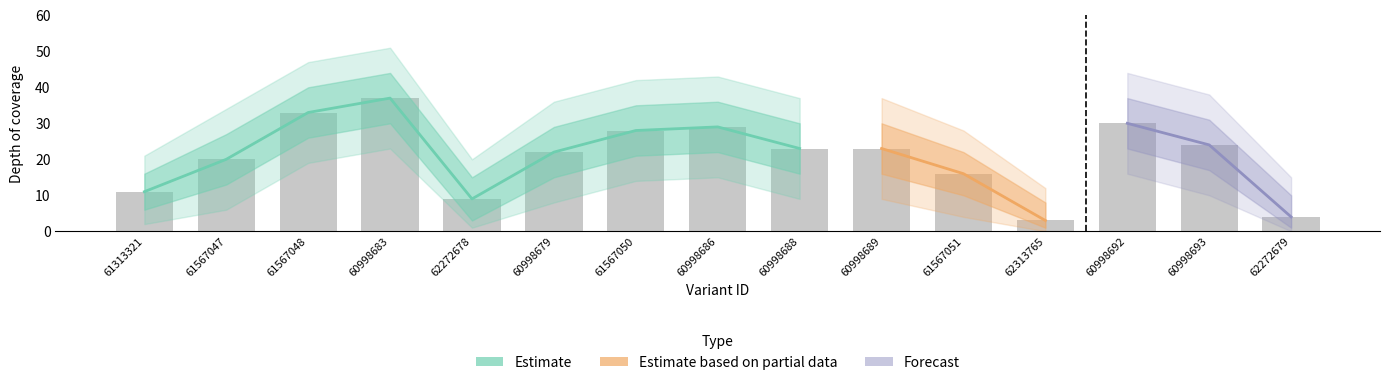

What is the spread (max minus min) of values at 62272679?

15